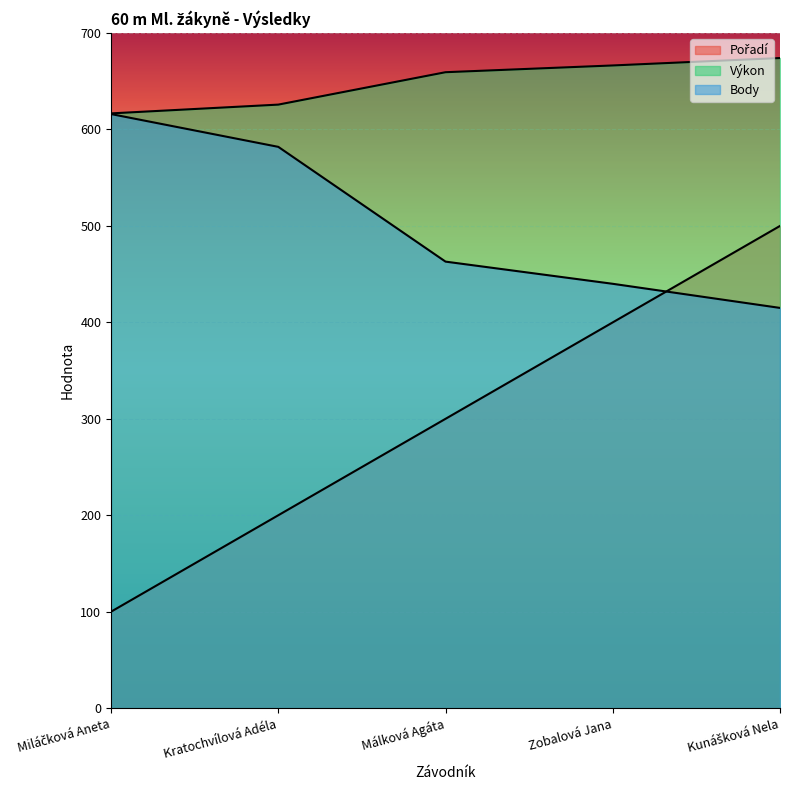

Rank the series at Zobalová Jana from lowest to highest value.

Pořadí, Body, Výkon